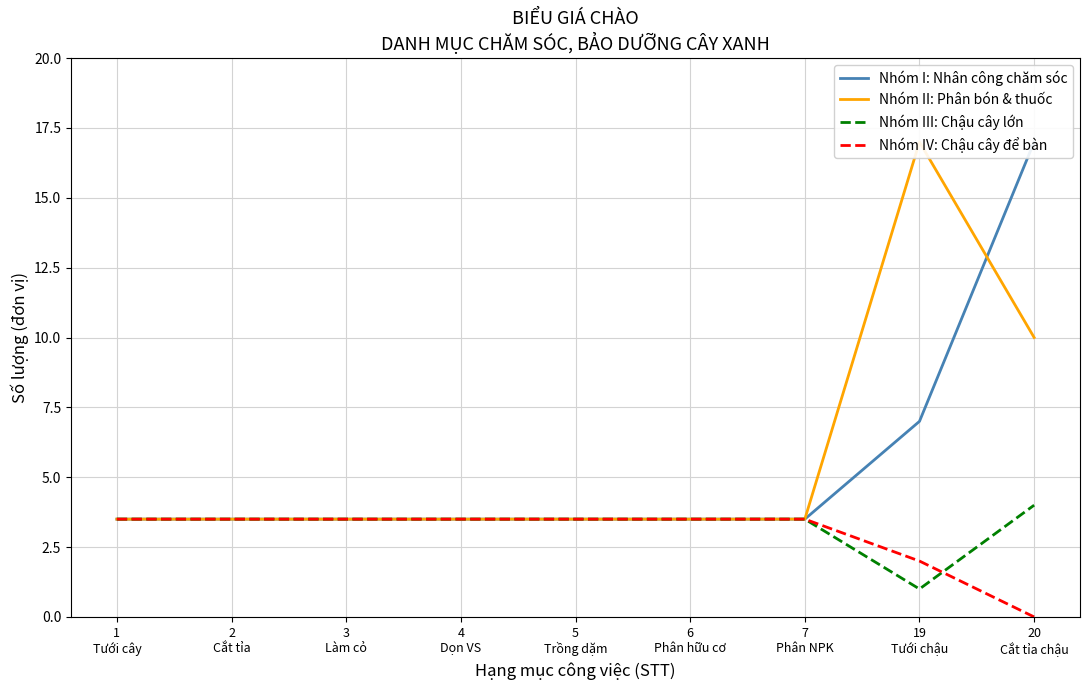

Which label corresponds to the largest value in the chart?

20
Cắt tỉa chậu